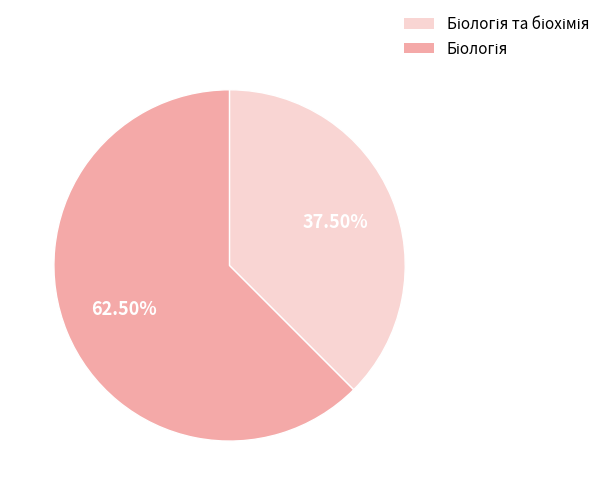

Is there any slice that represents more than half of the pie?

Yes